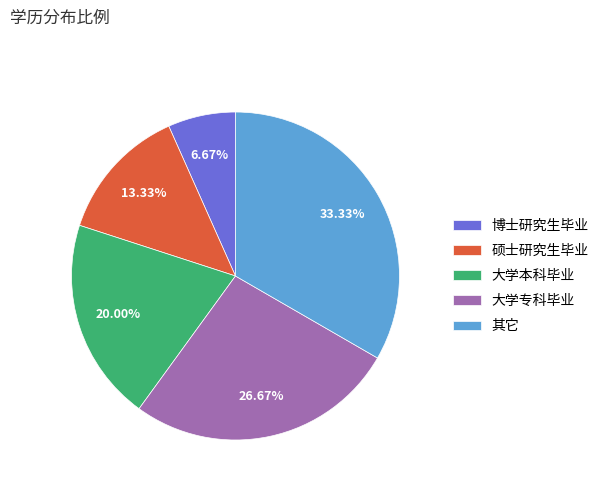

To the nearest percent, what is the difference between the largest and smallest slice percentages?

27%